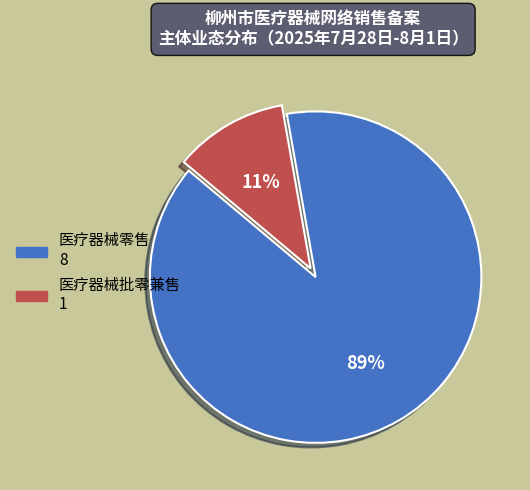

Which category has the smallest portion of the pie?

医疗器械批零兼售